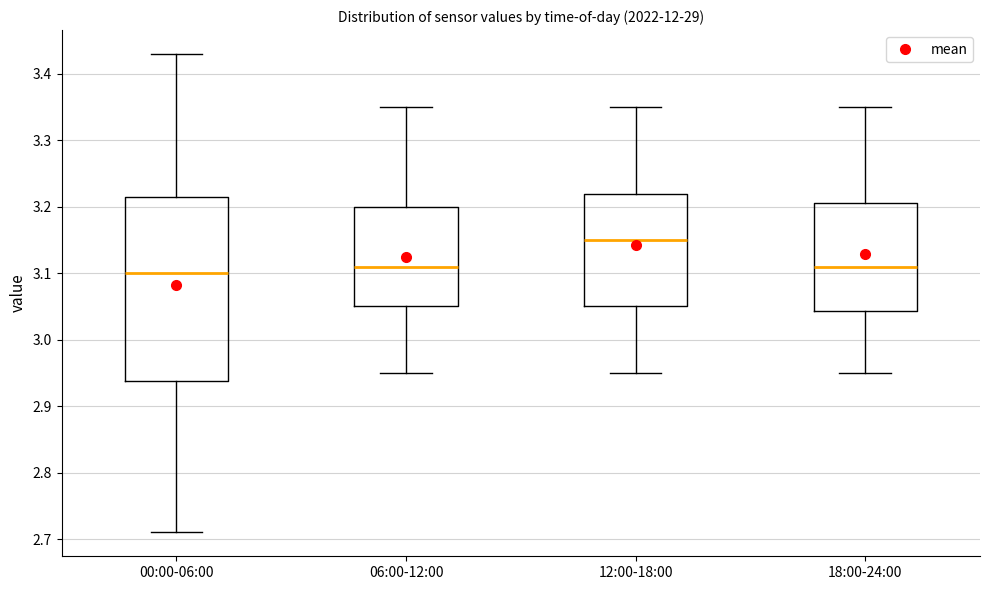

Which box has the lowest median line?

00:00-06:00